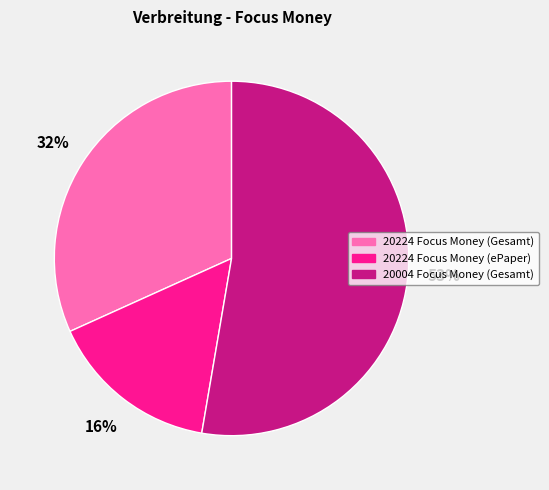

How many slices are in this pie chart?

3